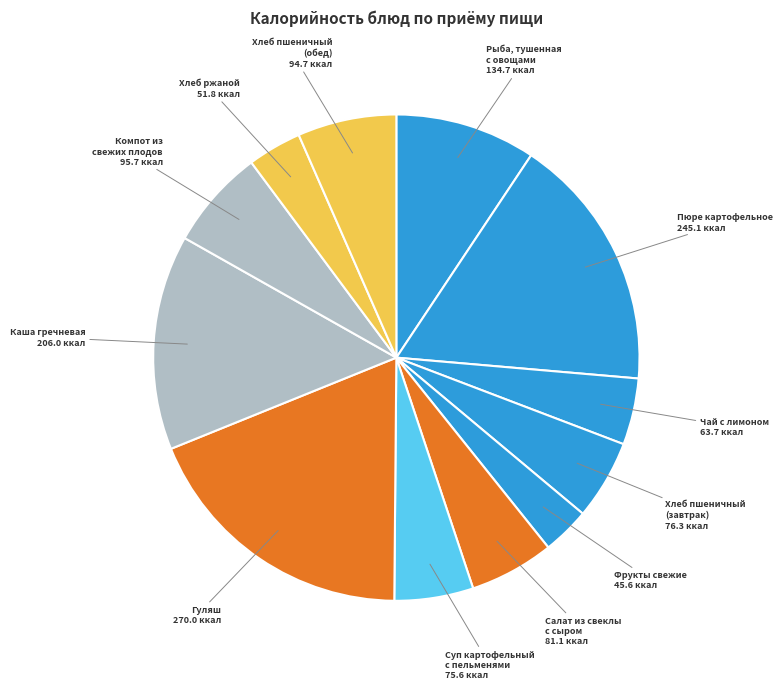

What is the ratio of the value at Гуляш to the value at Компот из свежих плодов?

2.8